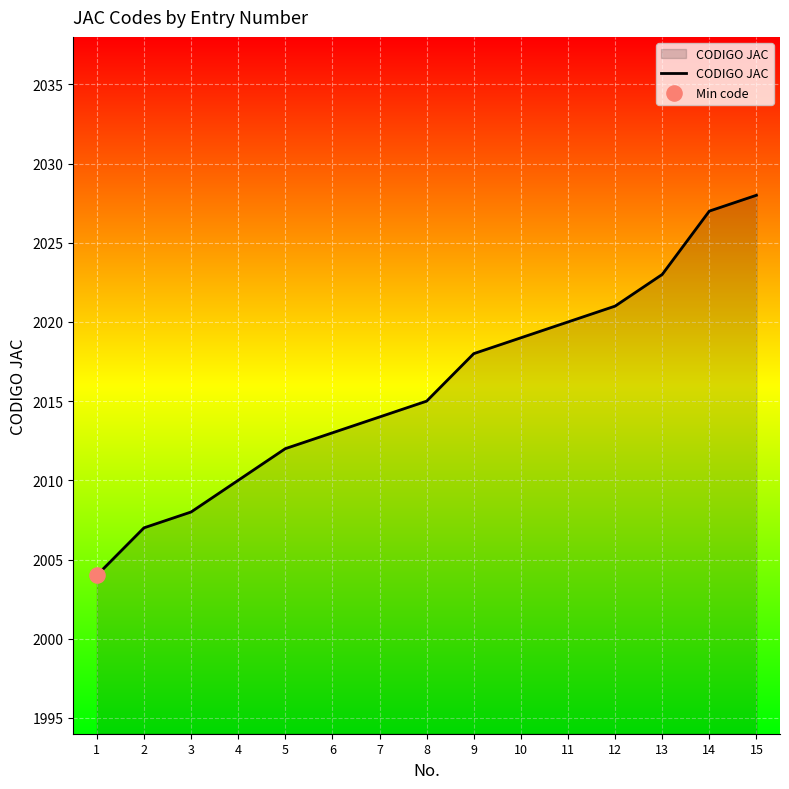

Which has a higher value, 1 or 6?

6